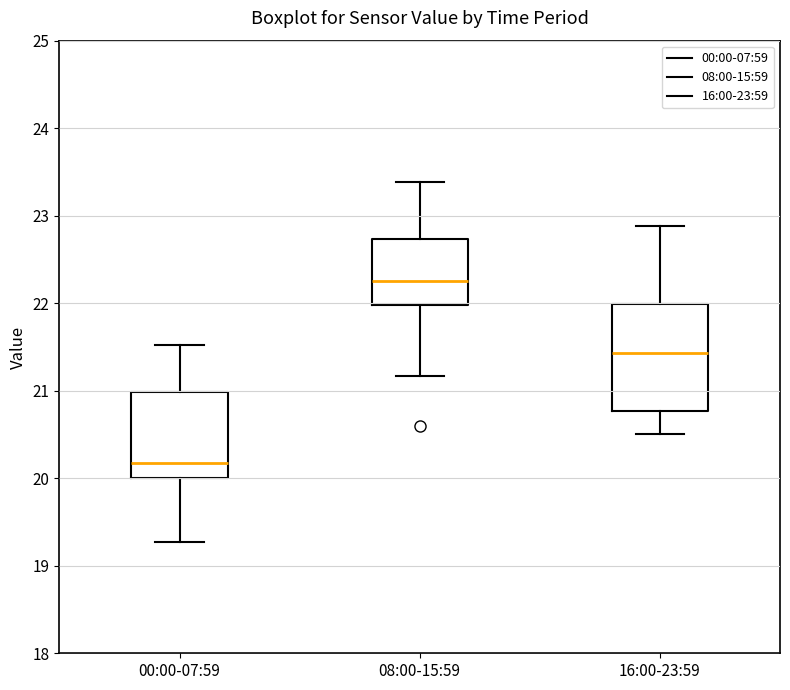

Where is the lower edge of the box for 16:00-23:59 on the y-axis? The values are not printed on the chart, so give them approximately, as read against the axis.

20.8